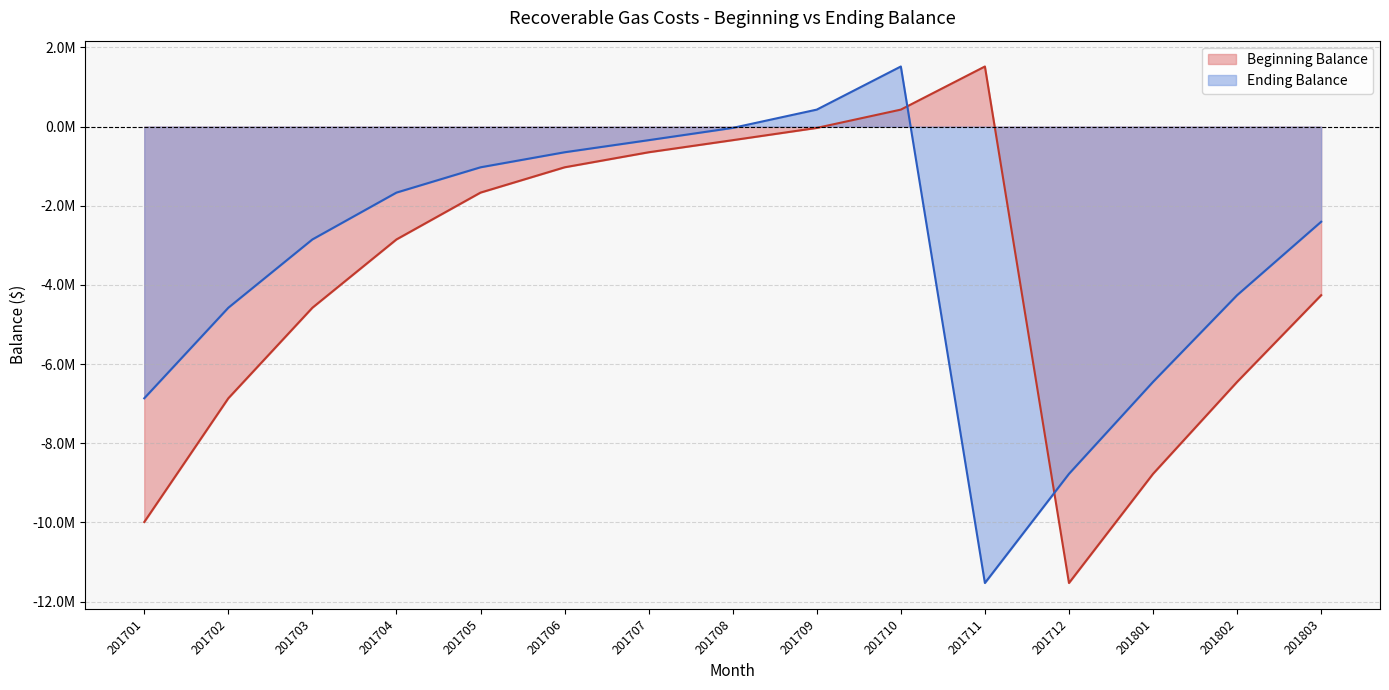

What are all the series names shown in the legend?

Beginning Balance, Ending Balance